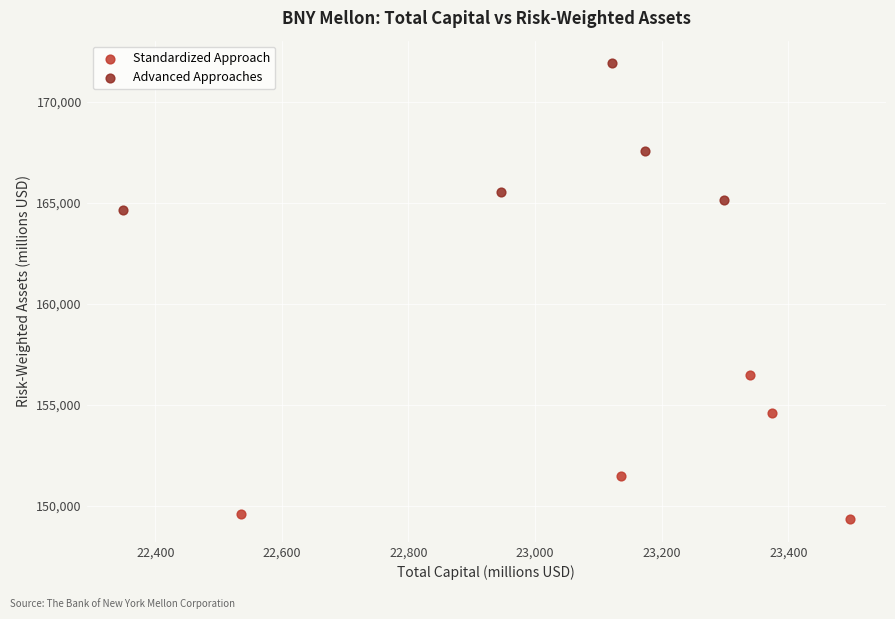

Which series reaches the maximum Y coordinate?

Advanced Approaches